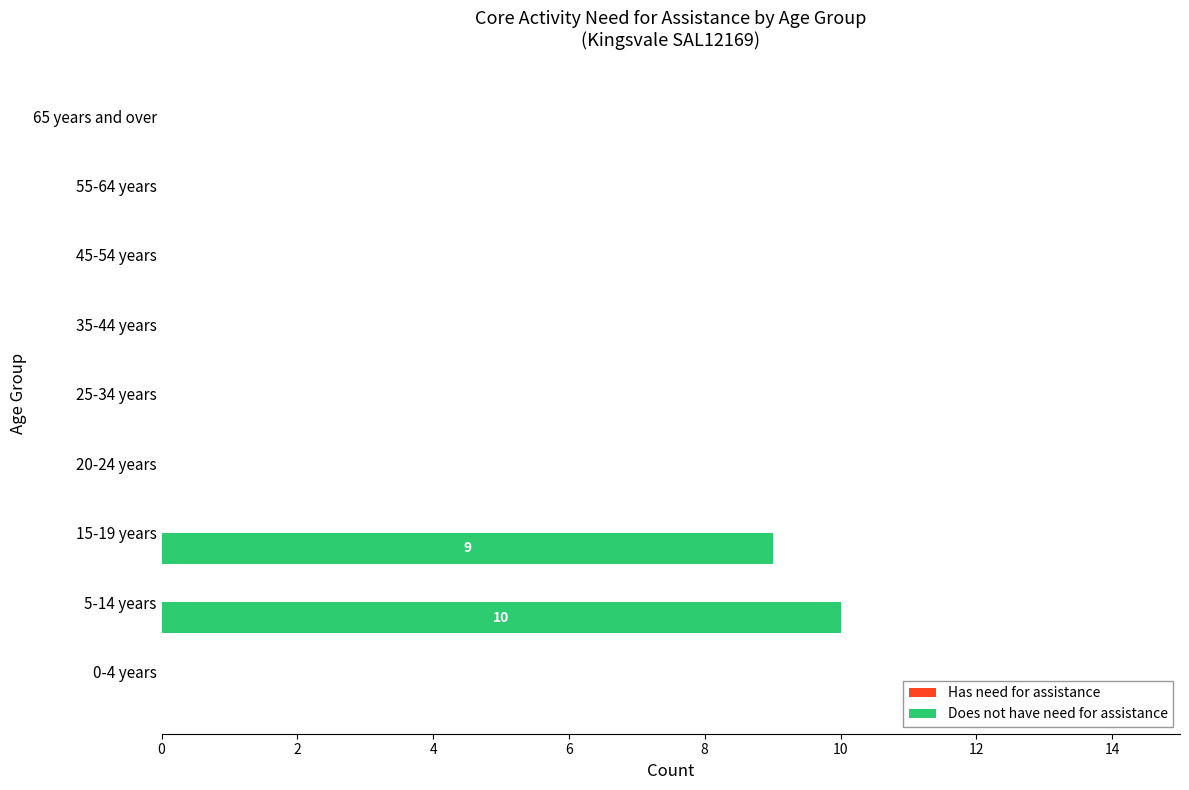

What is the sum of all values?

19